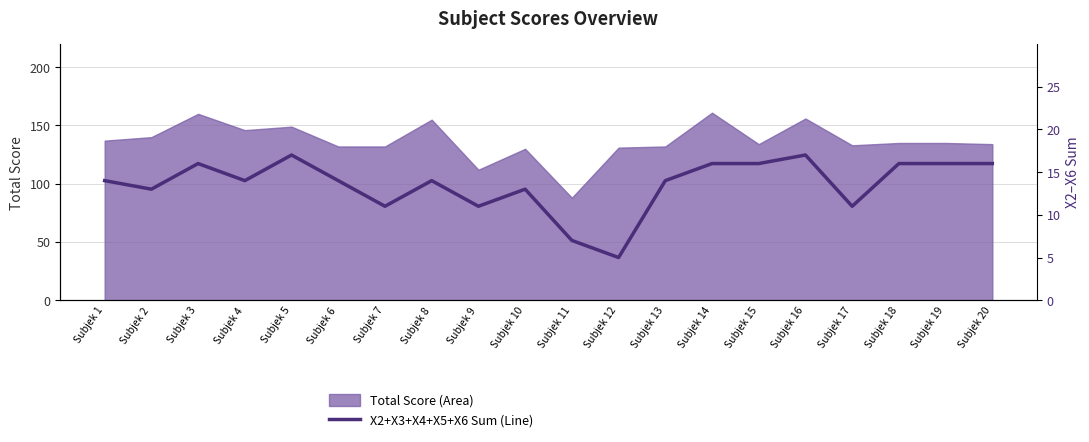

At which category does the chart reach its peak across all series?

Subjek 5